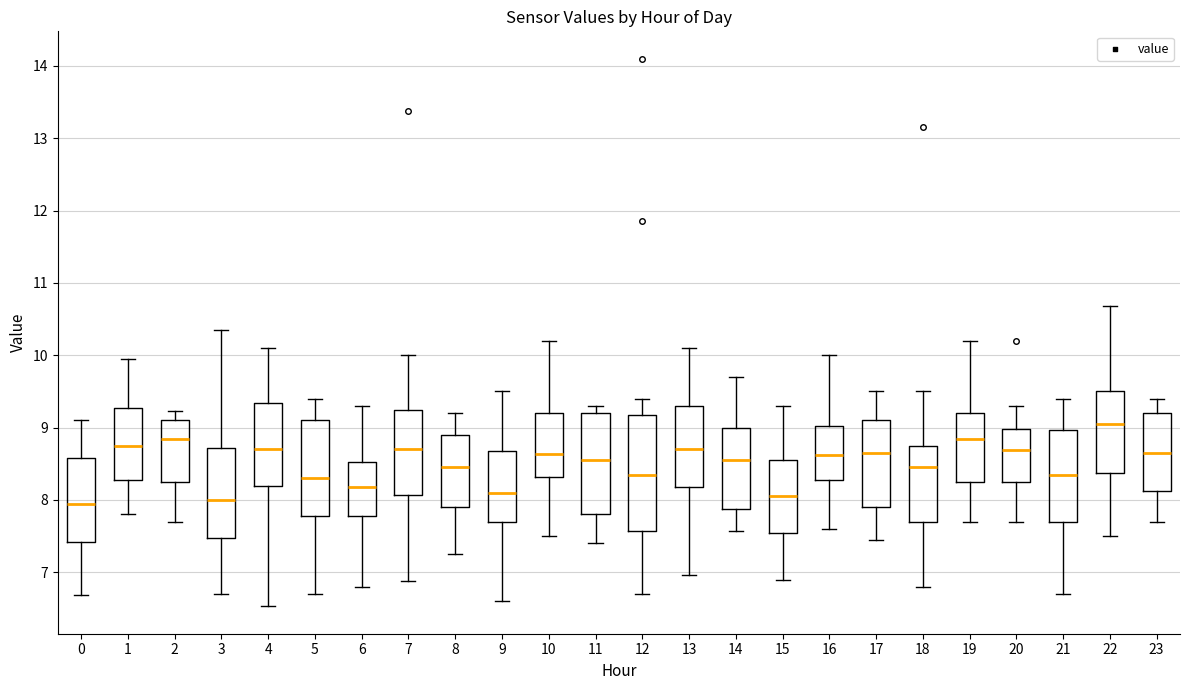

Where does the lower whisker of the box at x = 12 end on the y-axis? The values are not printed on the chart, so give them approximately, as read against the axis.

6.7